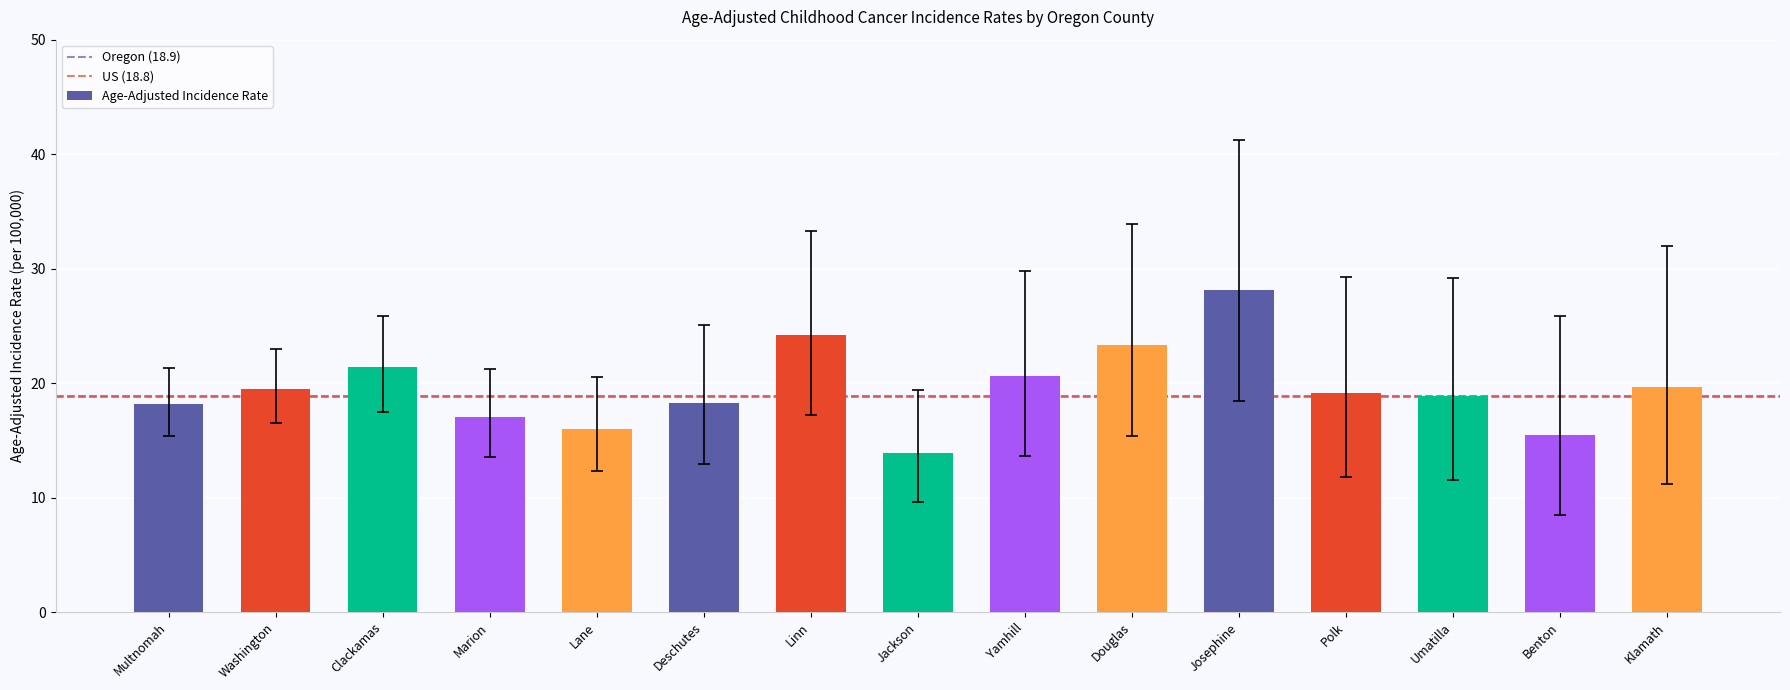

Which has a higher value, Polk or Clackamas?

Clackamas